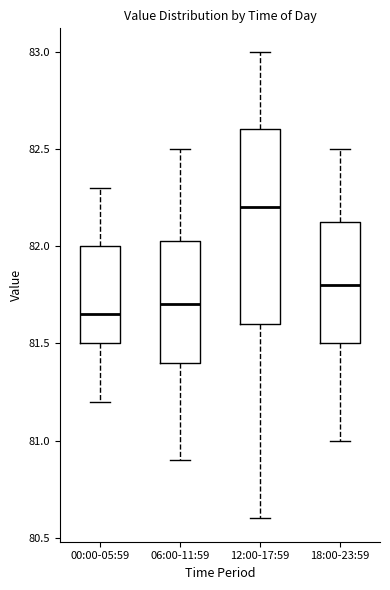

Where does the median line of the box for 18:00-23:59 sit on the y-axis? The values are not printed on the chart, so give them approximately, as read against the axis.

81.80